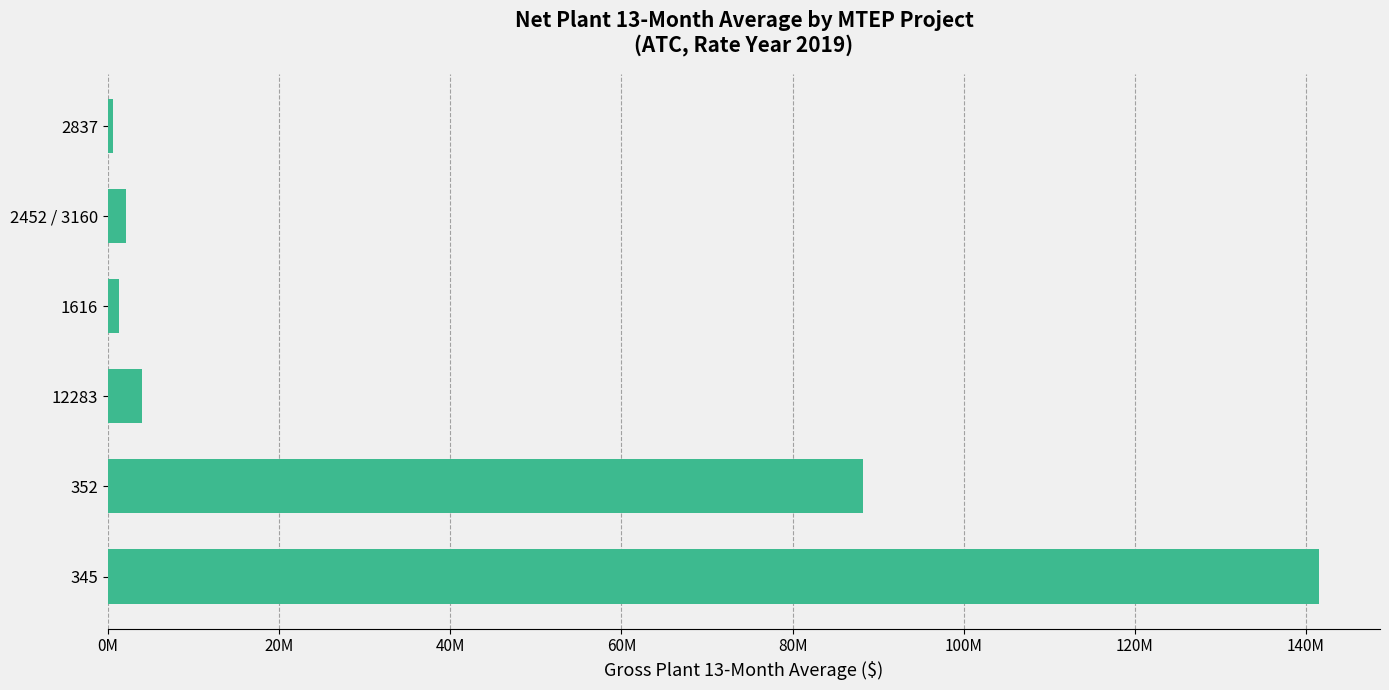

What is the maximum value shown in the chart?

141574630.0